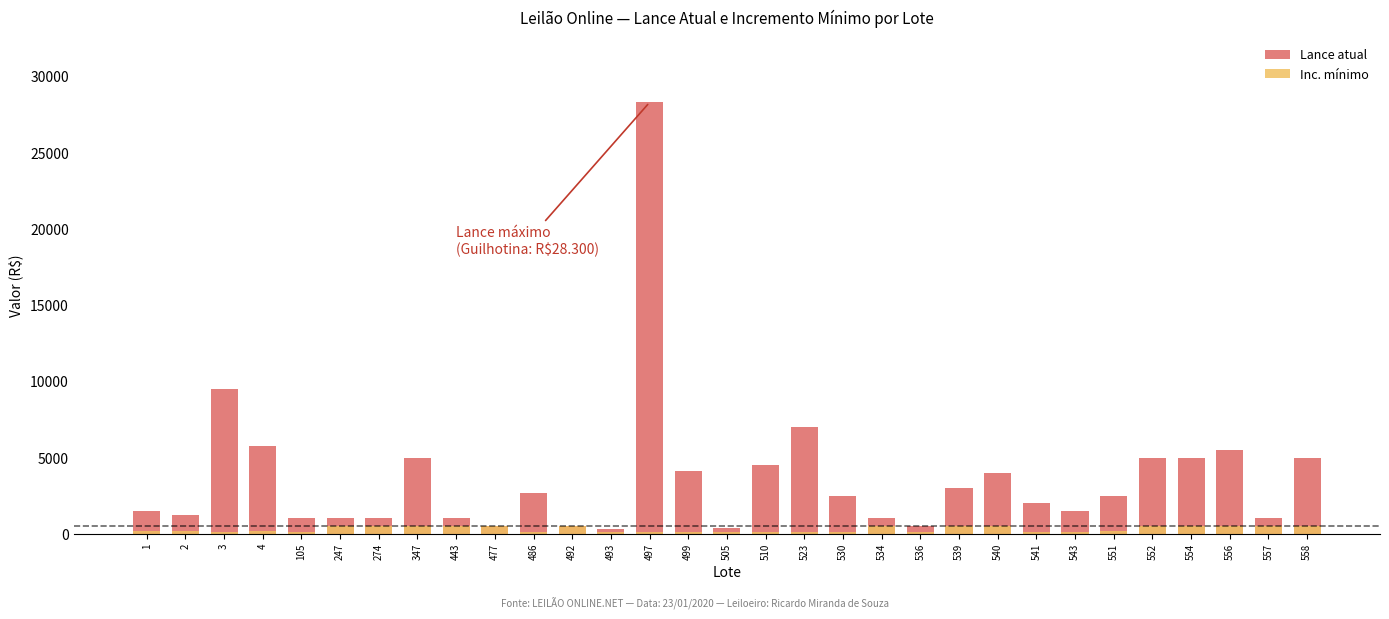

Which series has the widest spread of values?

Lance atual